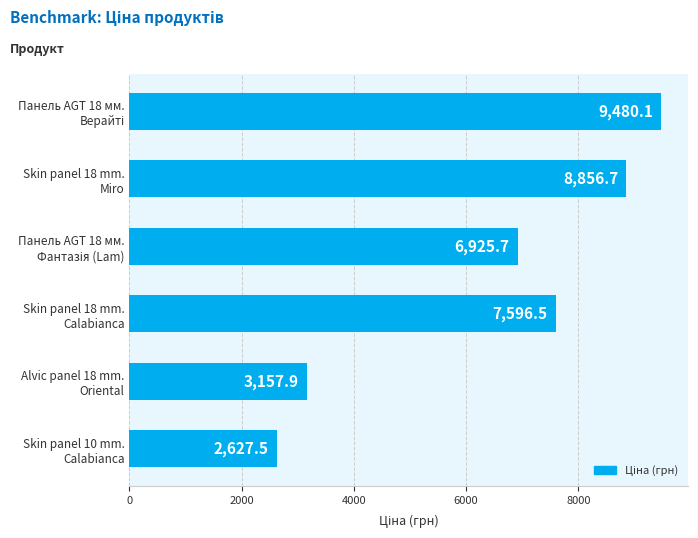

What is the average value?

6440.7